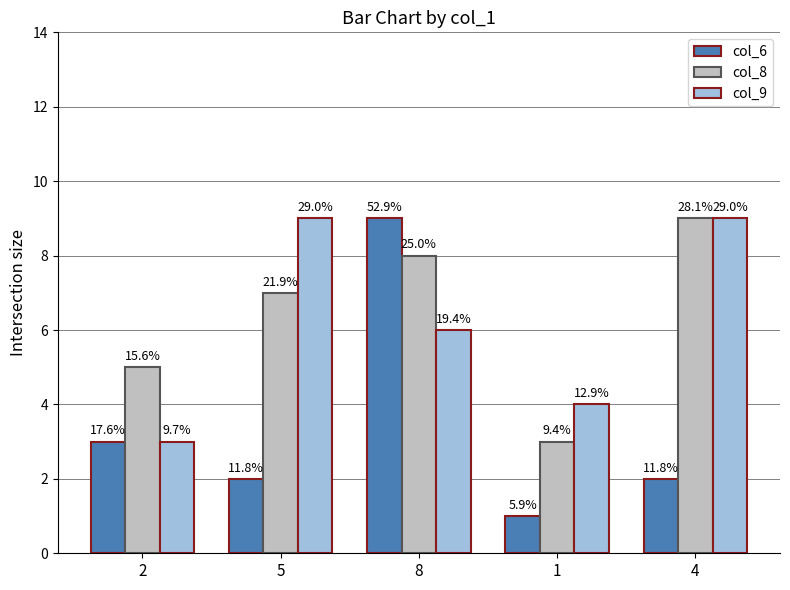

Which series has the largest range (max minus min)?

col_6